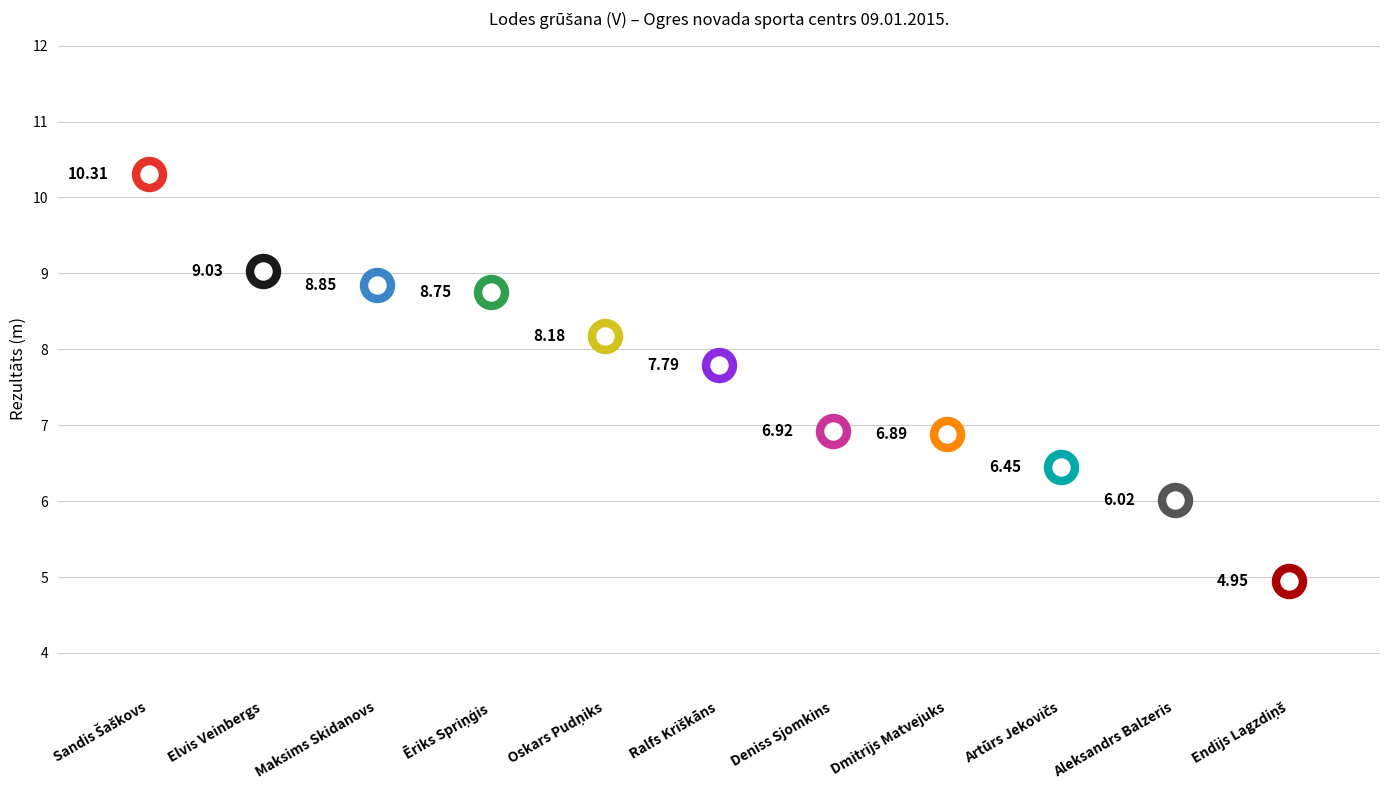

What is the change in value from Ēriks Spriņģis to Deniss Sjomkins?

-1.8